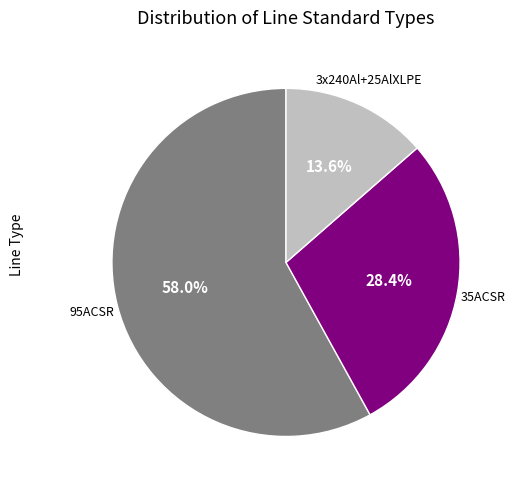

Is there any slice that represents more than half of the pie?

Yes